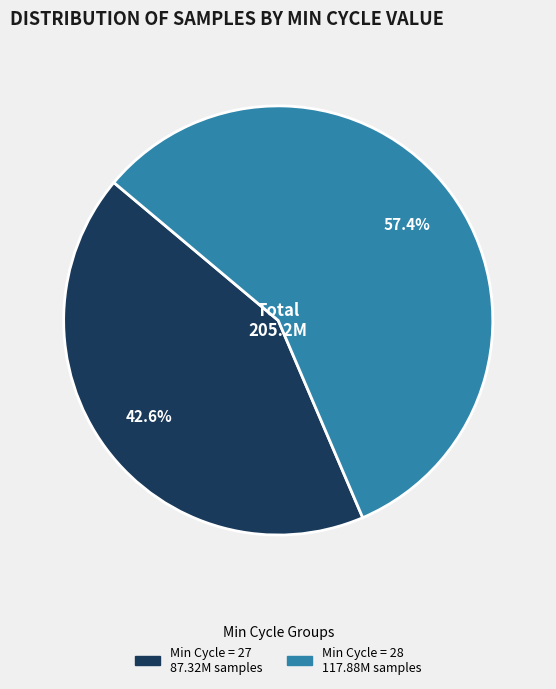

Does any single category account for the majority?

Yes